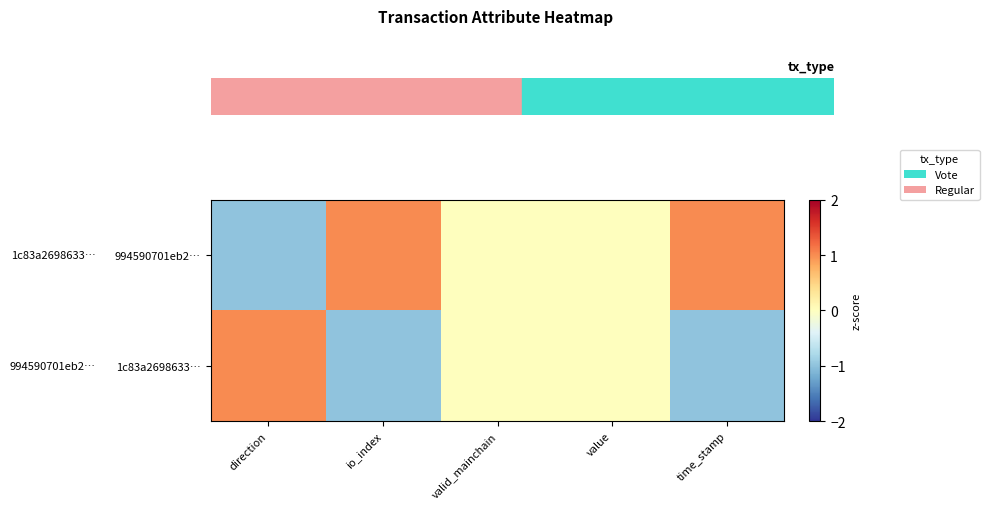

List the series in order of their peak value, highest first.

994590701eb2…, 1c83a2698633…